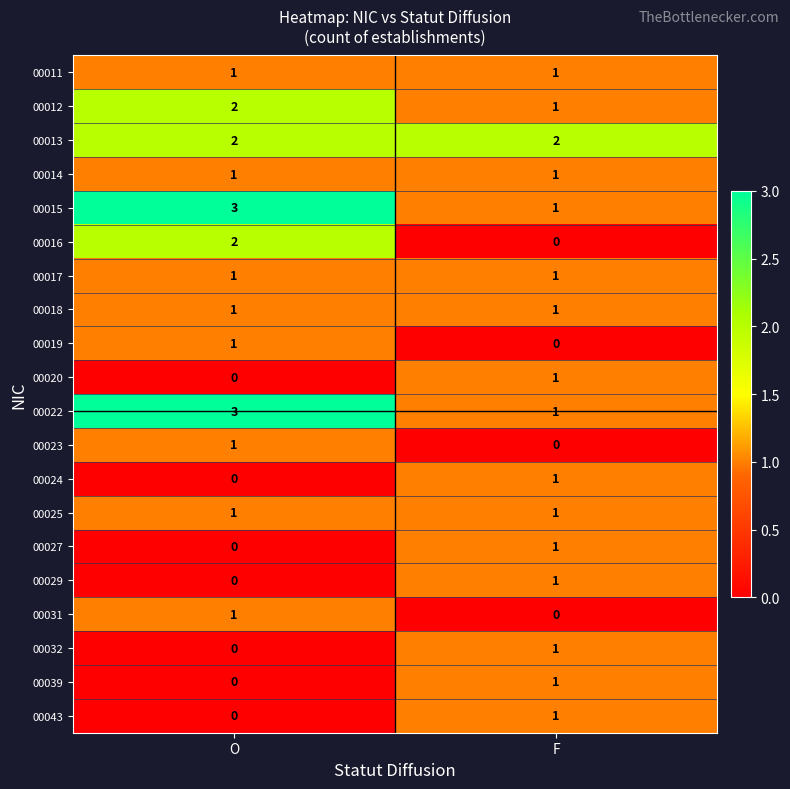

What is the spread (max minus min) of values at O?

3